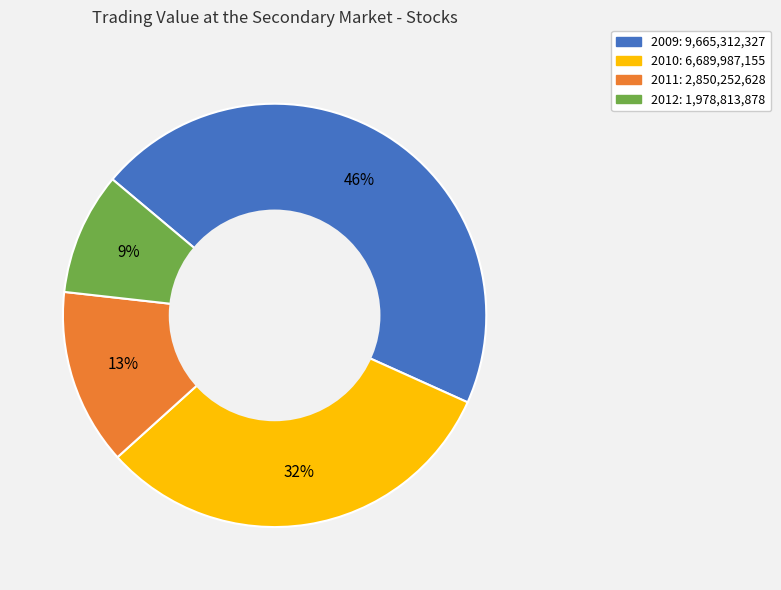

Is there any slice that represents more than half of the pie?

No